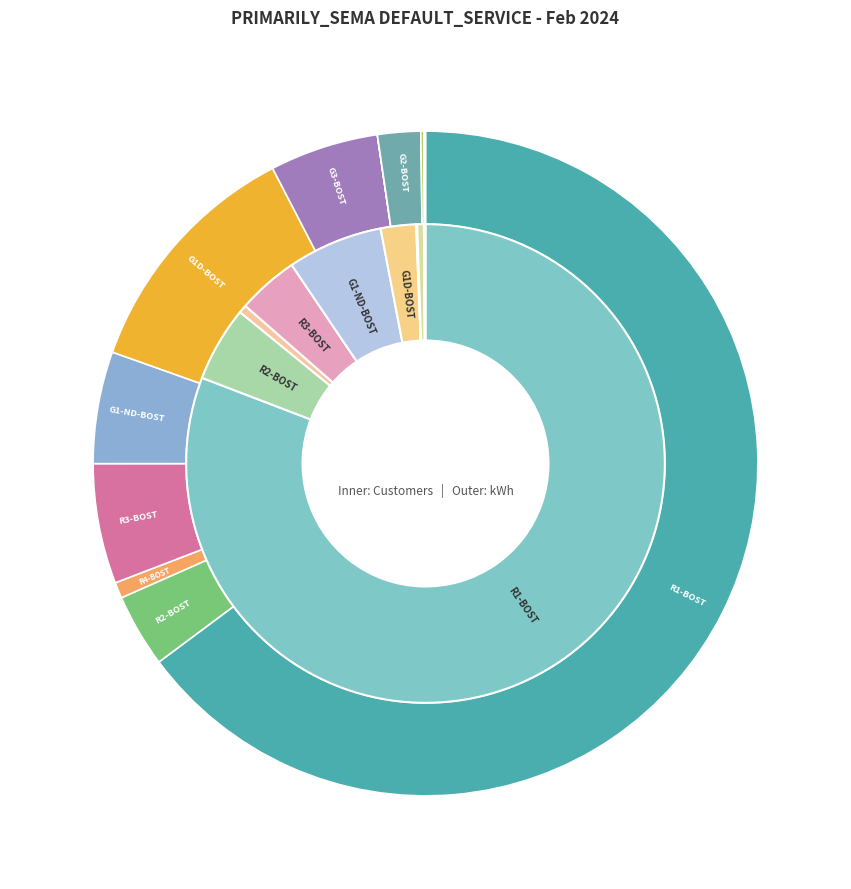

What percentage is the R4-BOST slice, to the nearest percent?

1%